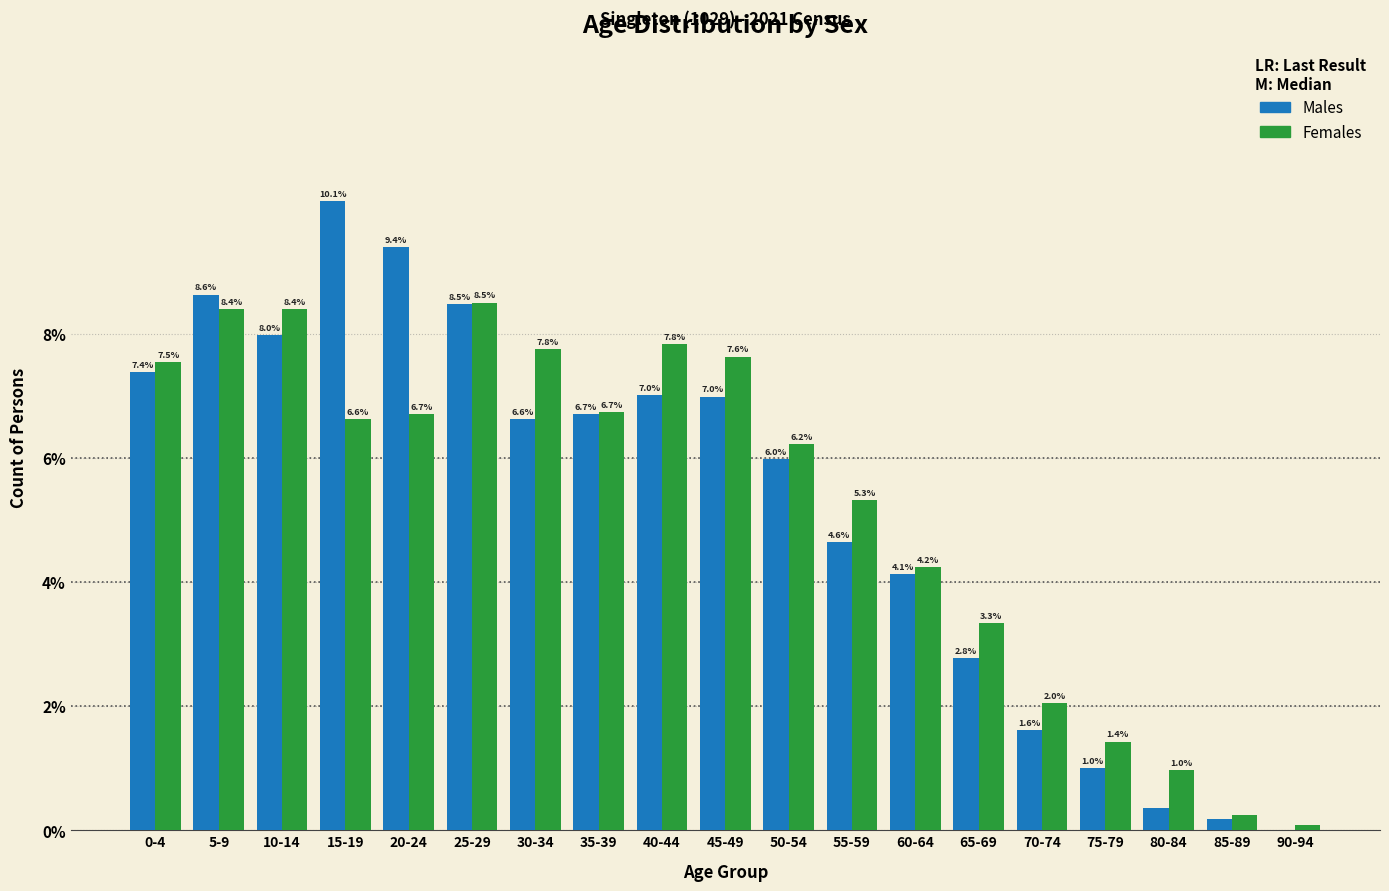

Between 10-14 and 55-59, which series saw the biggest shift?

Males